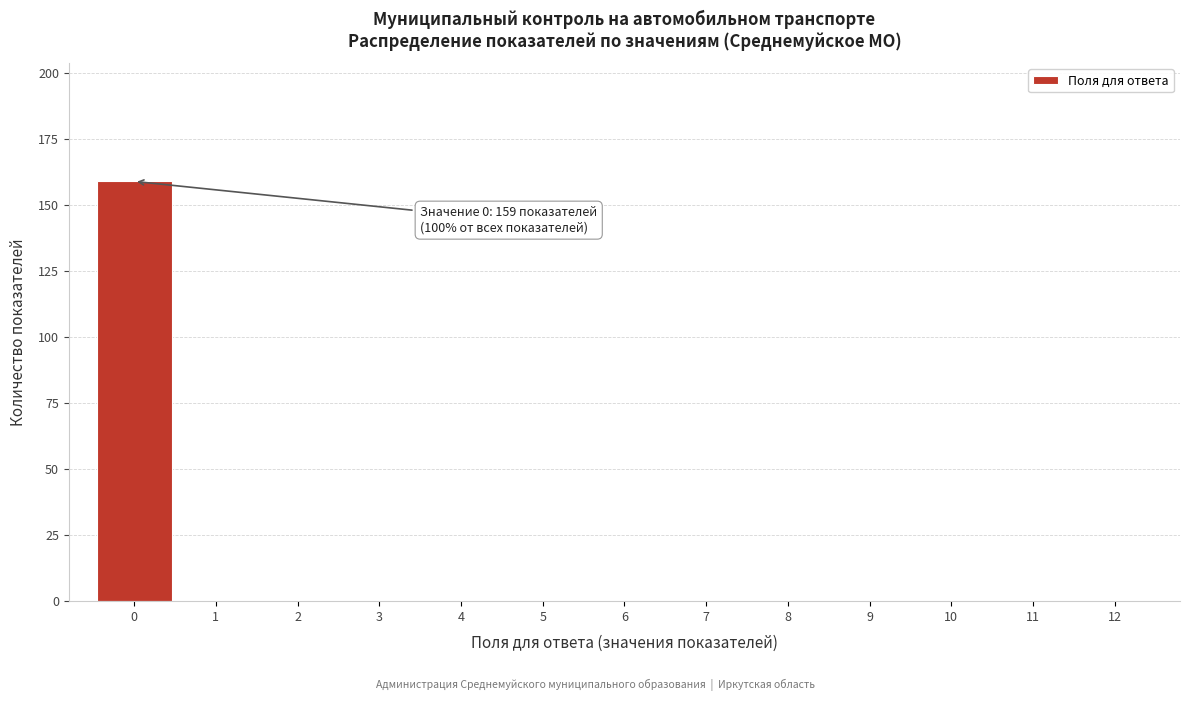

Which range on the x-axis has the tallest bar?

-0.5 to 0.5